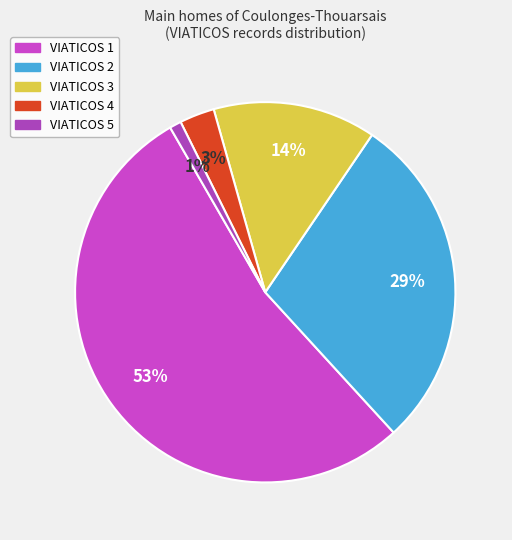

Is VIATICOS 1 the majority of the pie?

Yes